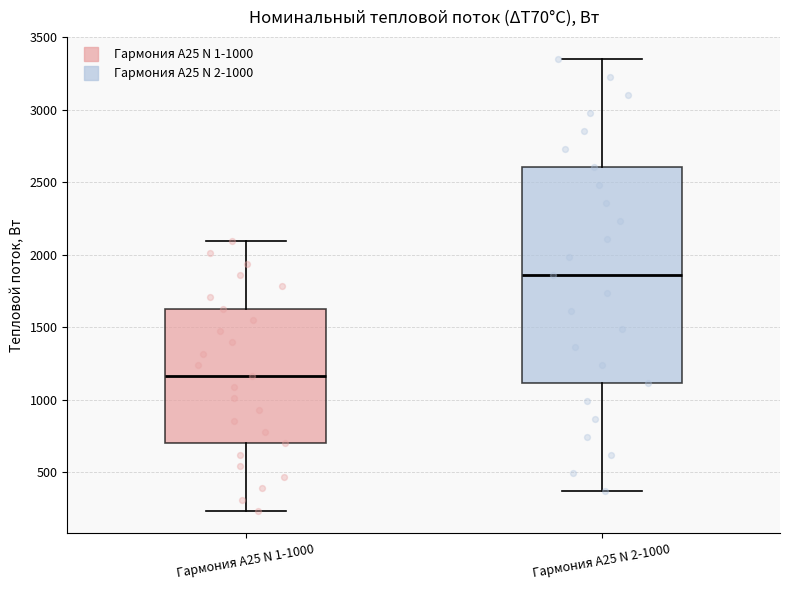

Reading left to right, transcribe this box plot: for each box, give where its median line is, the range the box spans, and where its two whiskers end, as read against the y-axis. The values are not printed on the chart, so give them approximately, as read against the axis.

Гармония А25 N 1-1000: median 1150, box 700 to 1650, whiskers 250 to 2100
Гармония А25 N 2-1000: median 1850, box 1100 to 2600, whiskers 350 to 3350